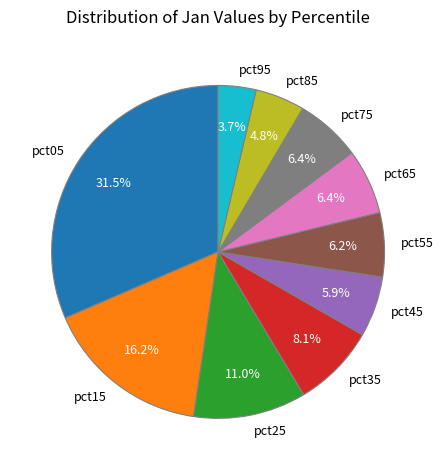

To the nearest percent, what is the difference between the largest and smallest slice percentages?

28%